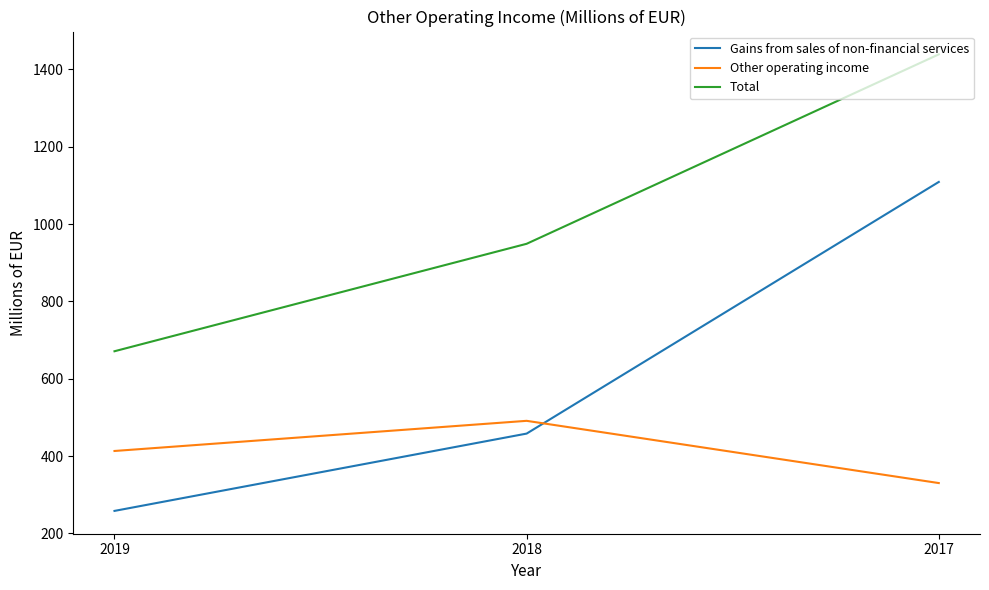

The Gains from sales of non-financial services series shows 458 at 2018. True or false?

True